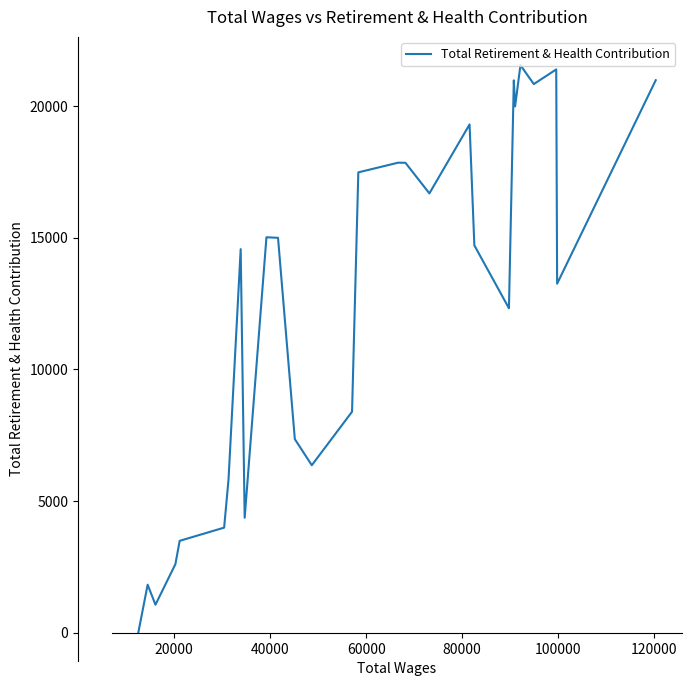

What is the sum of all values?

344956